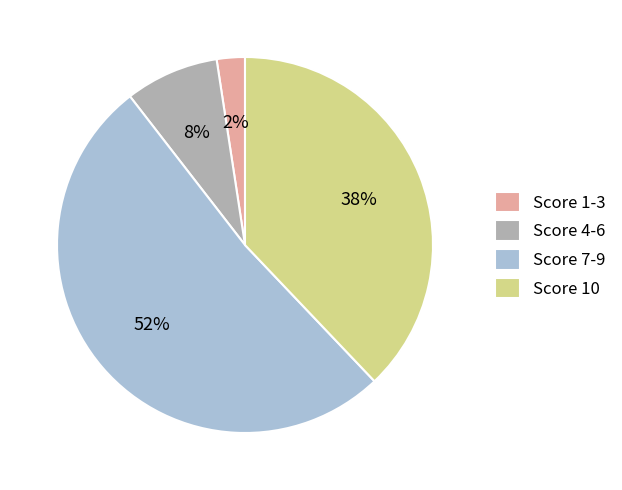

What percentage is the Score 4-6 slice, to the nearest percent?

8%